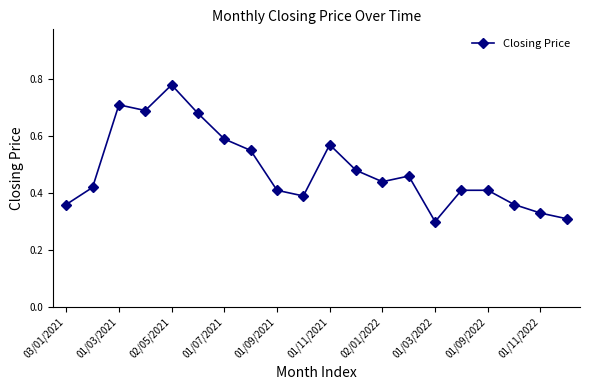

How many values are between 0 and 1?

20